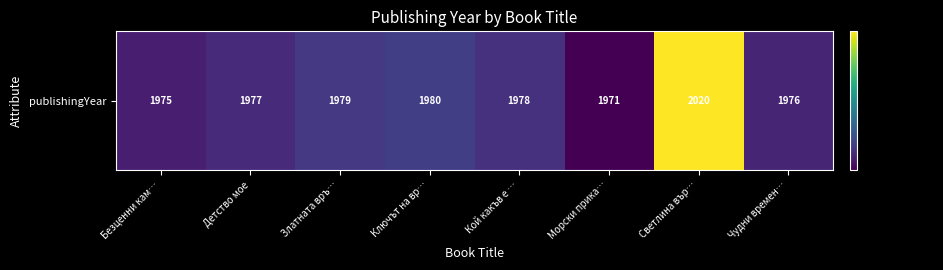

What is the smallest value displayed?

1971